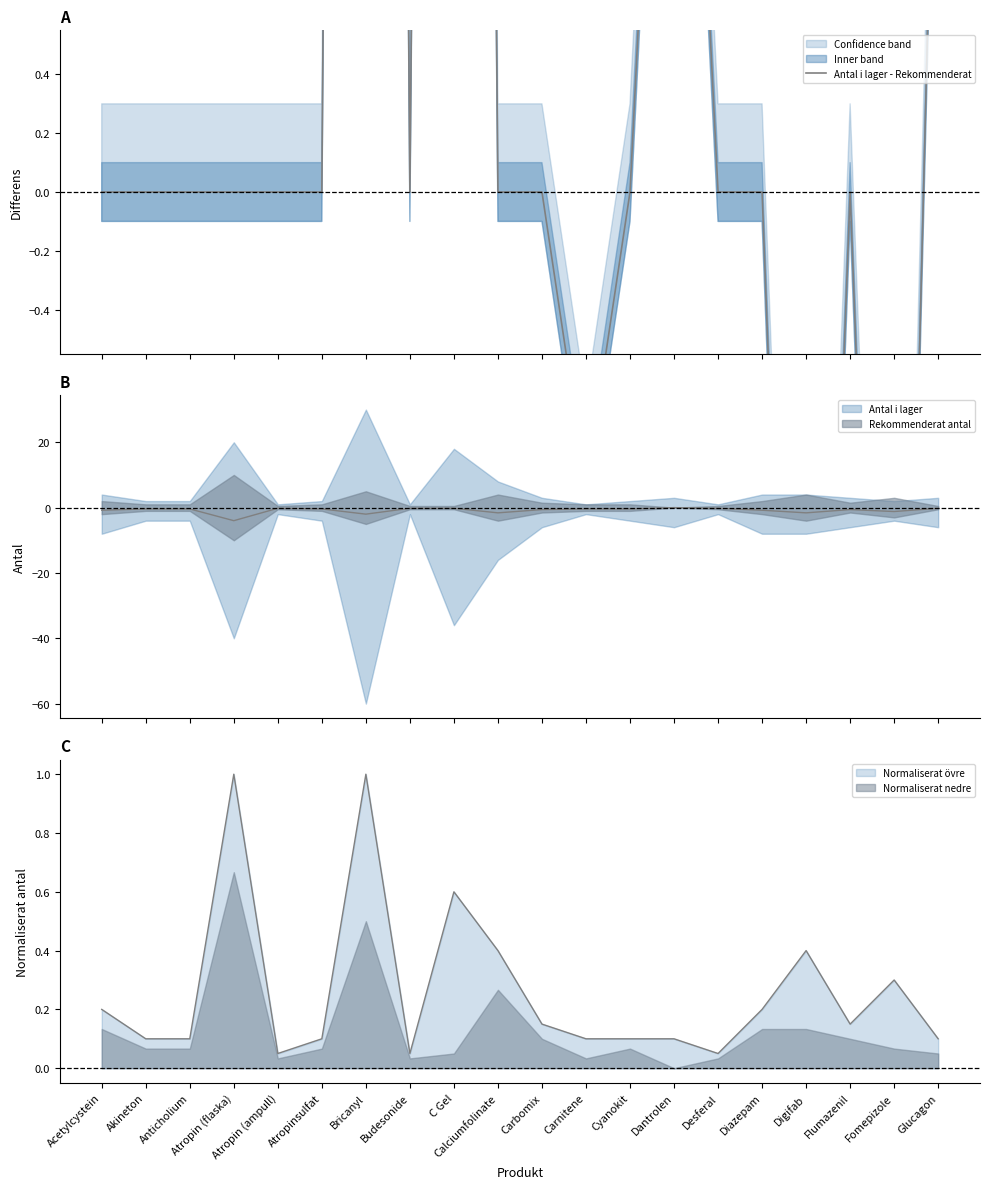

At which category does the chart reach its peak across all series?

Bricanyl